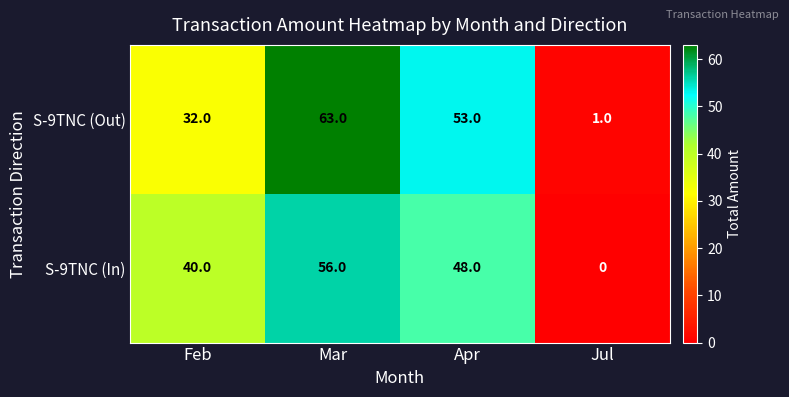

Which label corresponds to the smallest value in the chart?

Jul